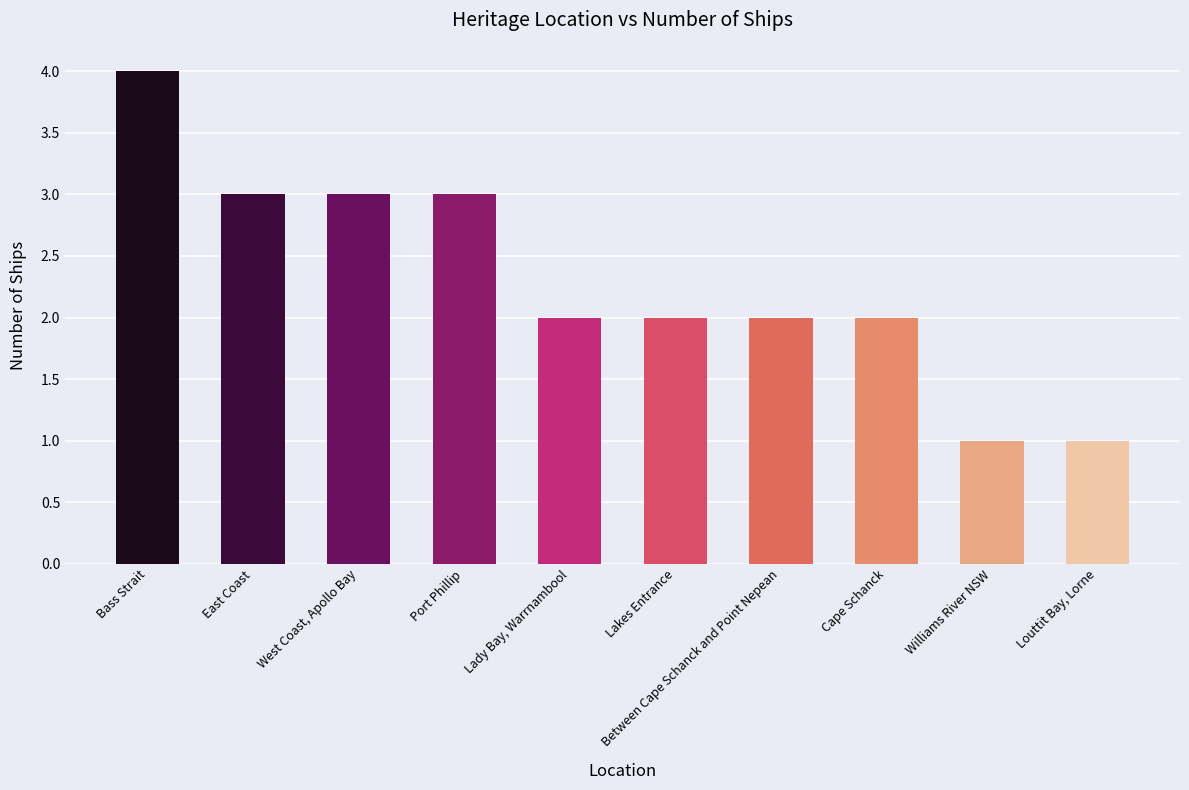

What is the difference between the maximum and minimum values?

3